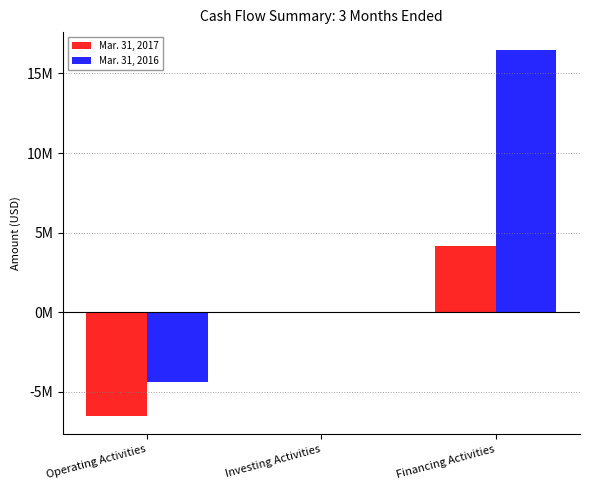

Between Financing Activities and Investing Activities, which is larger?

Financing Activities